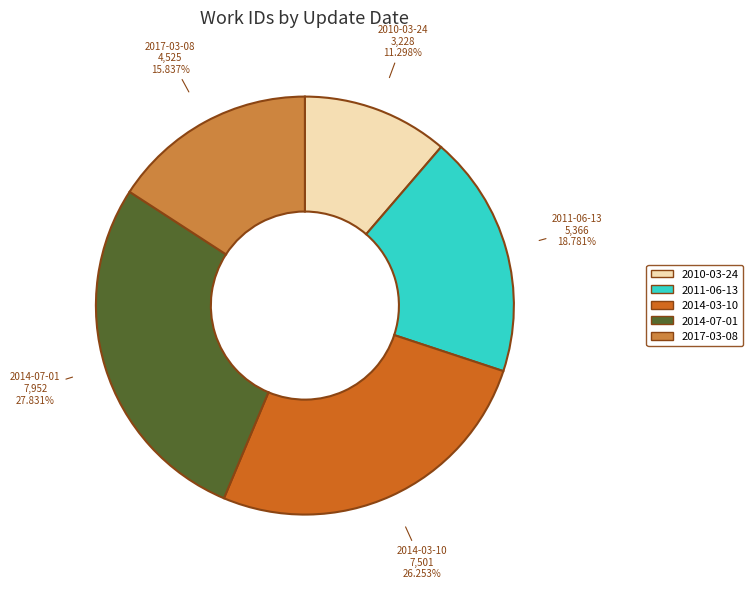

What percentage is NOT represented by 2017-03-08?

84.2%